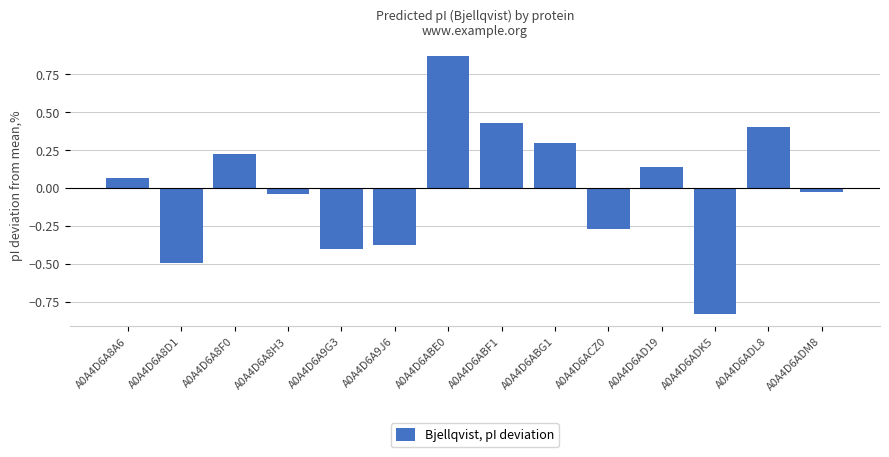

Are the bars horizontal?

No